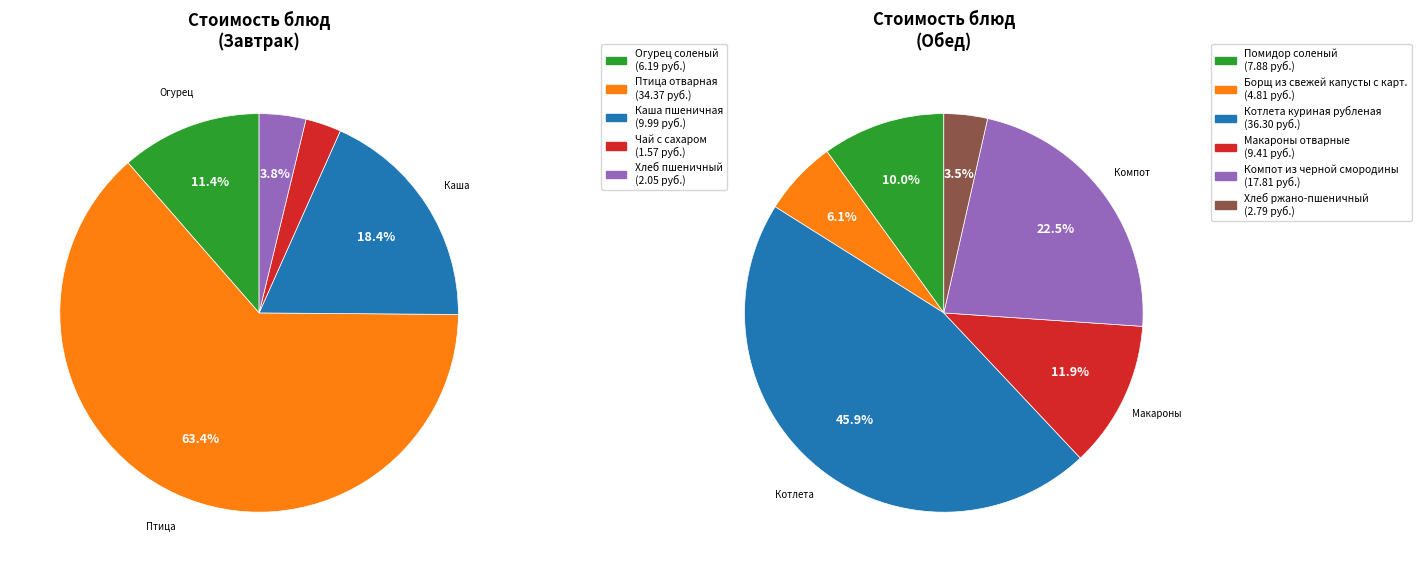

Rank the categories by value from lowest to highest.

Чай с сахаром, Хлеб пшеничный, Хлеб ржано-пшеничный, Борщ из свежей капусты с карт., Огурец соленый, Помидор соленый, Макароны отварные, Каша пшеничная, Компот из черной смородины, Птица отварная, Котлета куриная рубленая